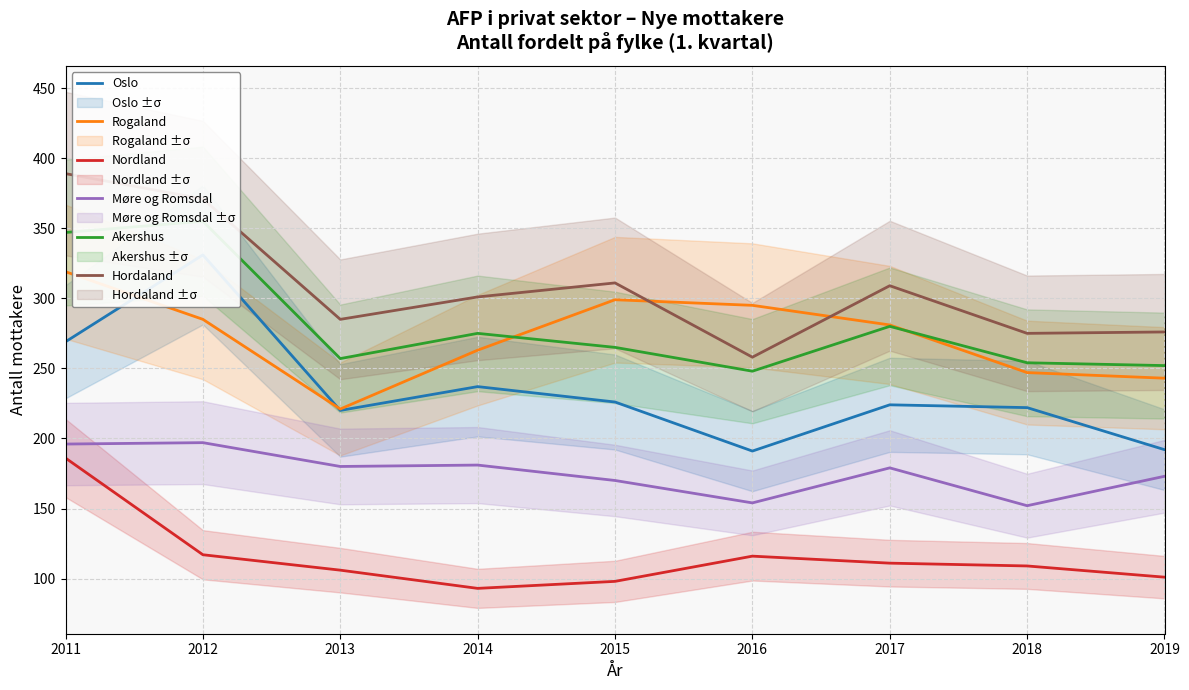

What is the value of the Rogaland point at the 1st from the left?

319